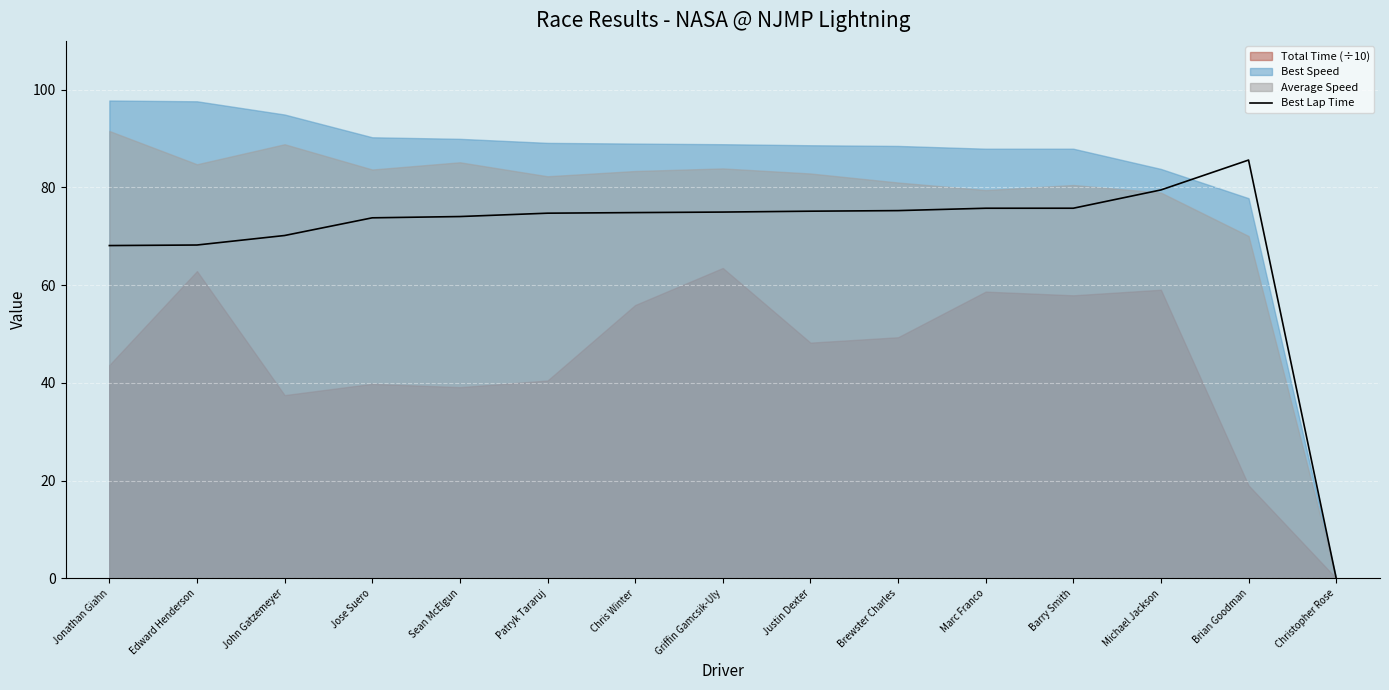

At which label does the data first exceed 74?

Sean McElgun